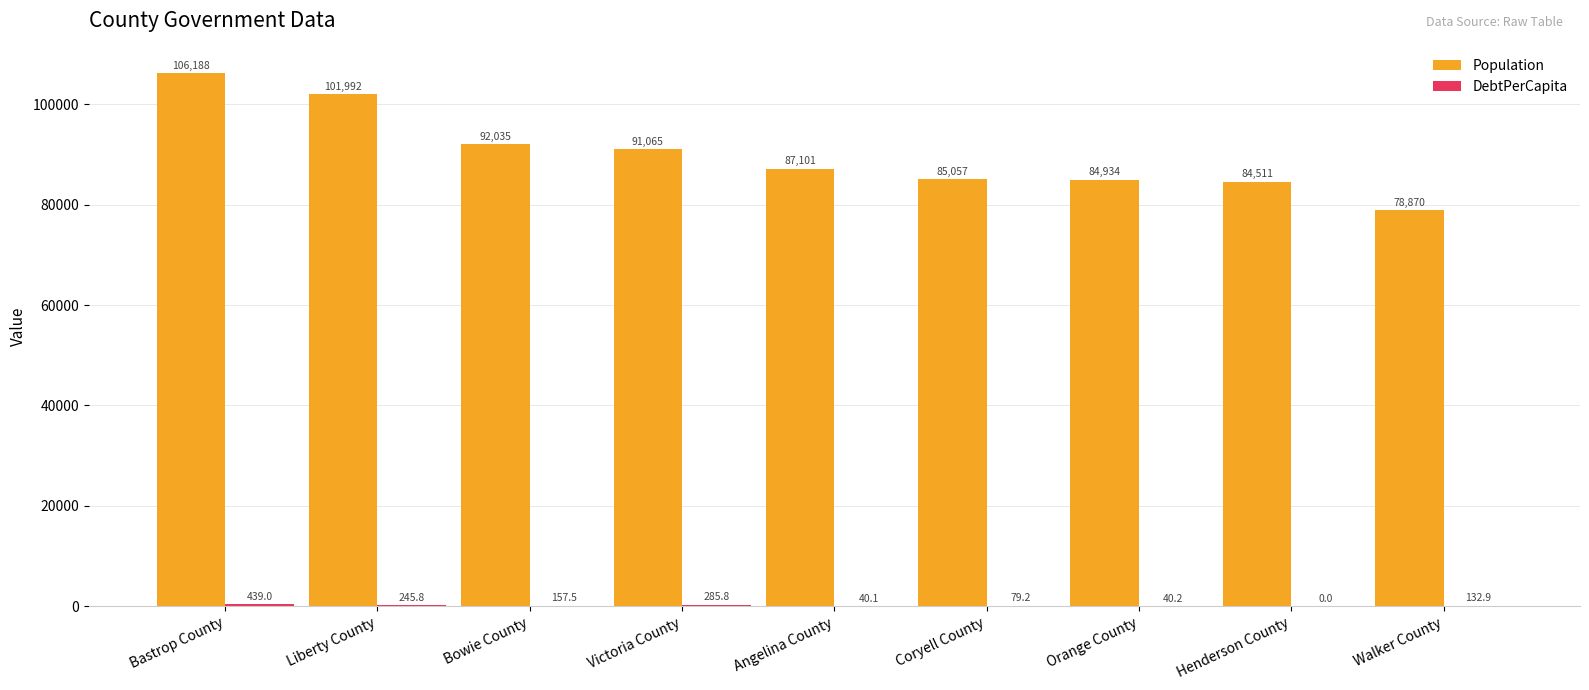

True or false: Population has a value of 106188.0 at Bastrop County.

True